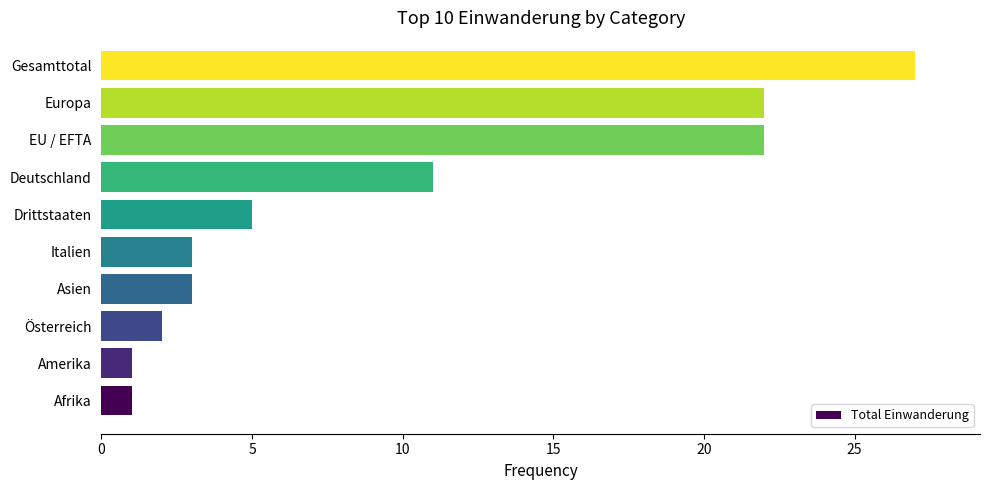

The value at Gesamttotal is 27. True or false?

True